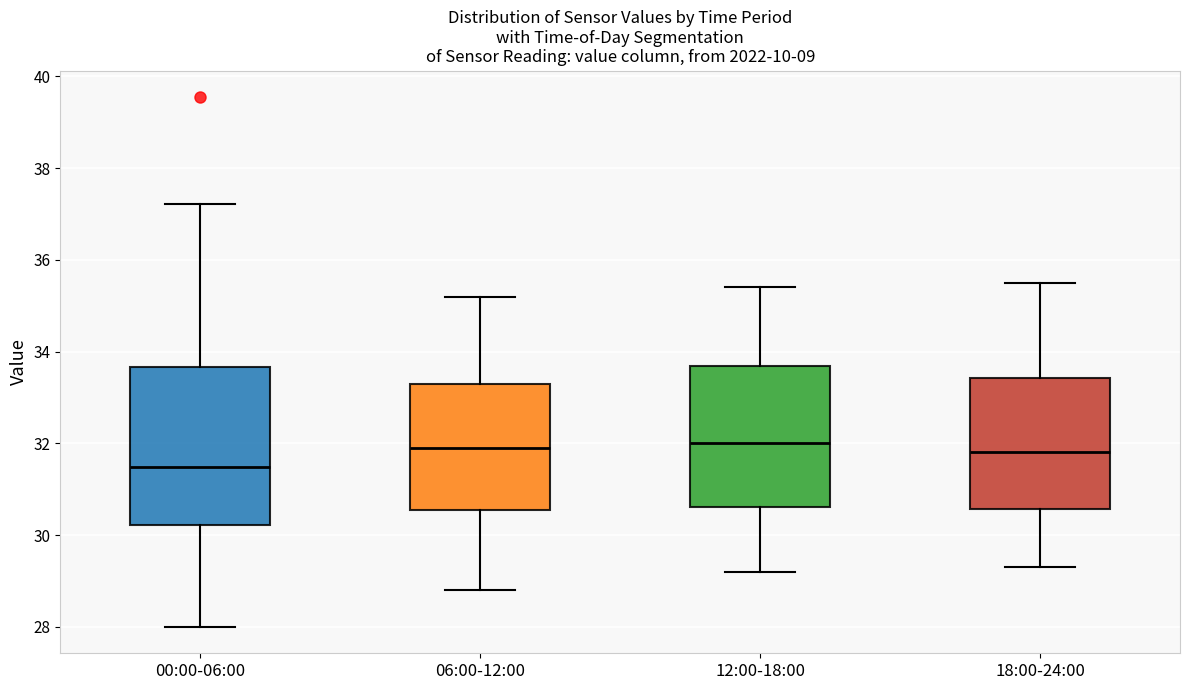

Comparing the boxes themselves (not the whiskers), which one is the tallest?

00:00-06:00